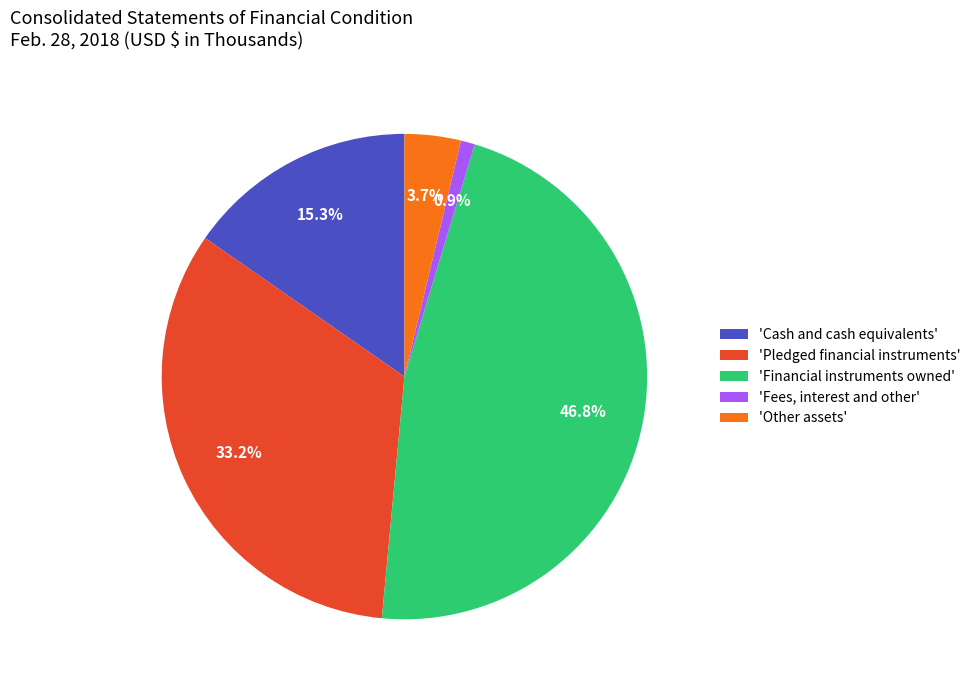

Between 'Pledged financial instruments' and 'Cash and cash equivalents', which is larger?

'Pledged financial instruments'